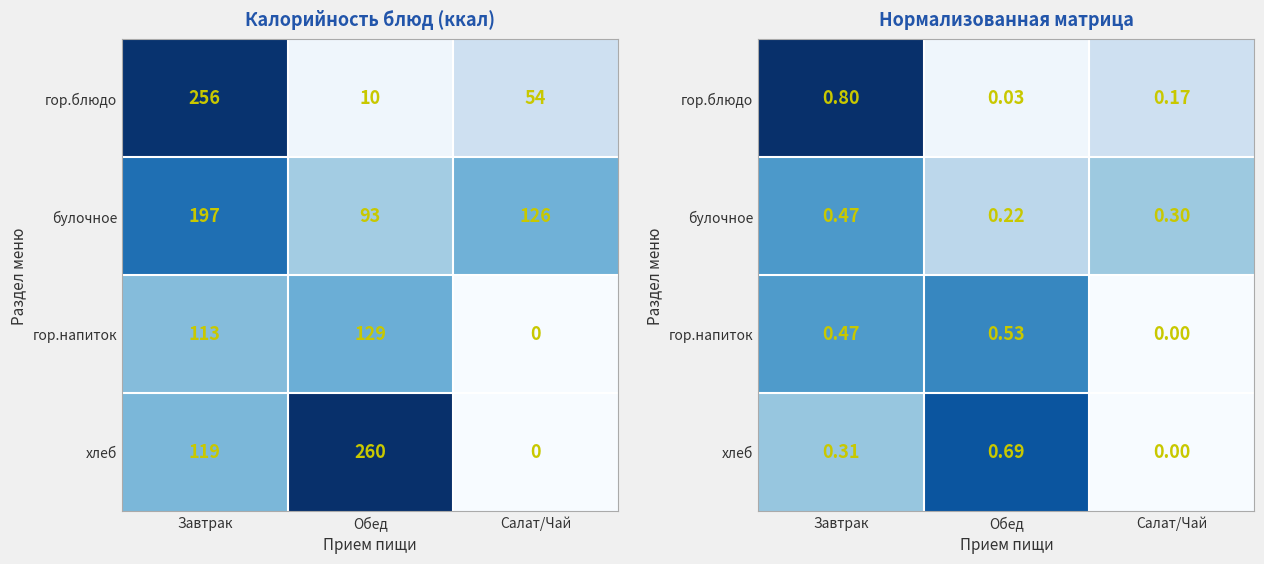

Rank the categories by булочное value from highest to lowest.

Завтрак, Салат/Чай, Обед